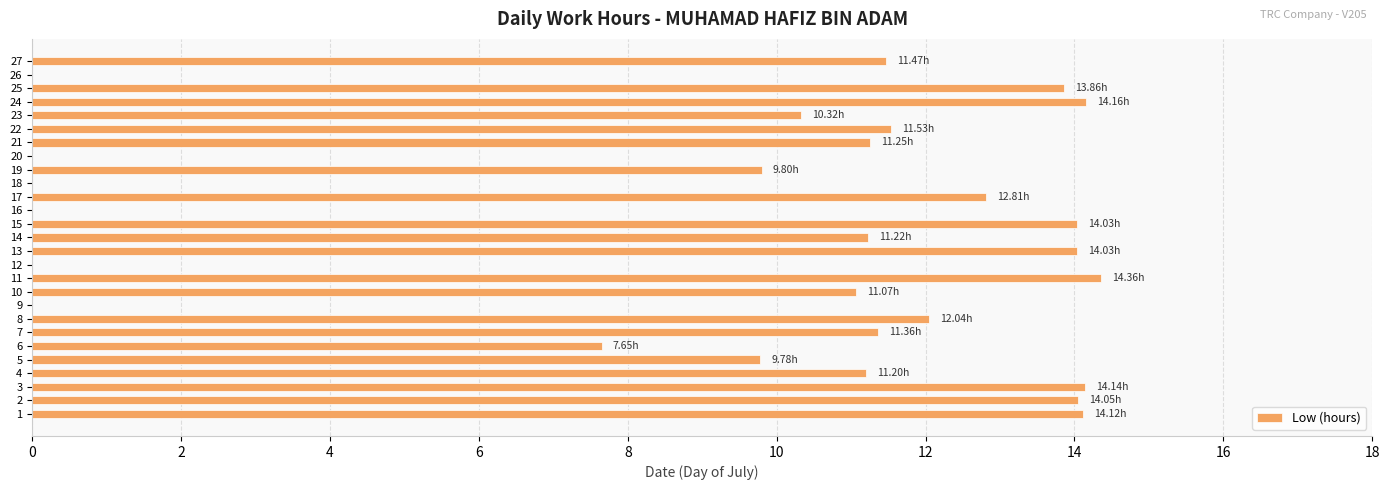

Which has a higher value, 18 or 8?

8